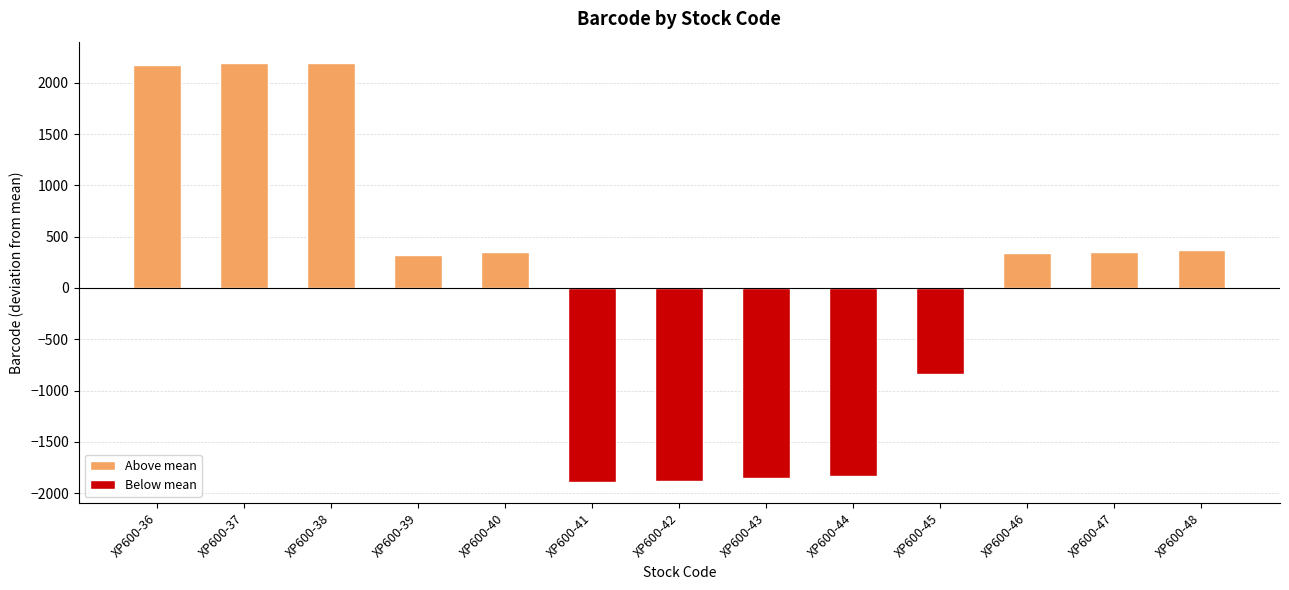

What value does the data have at XP600-44?

-1831.8